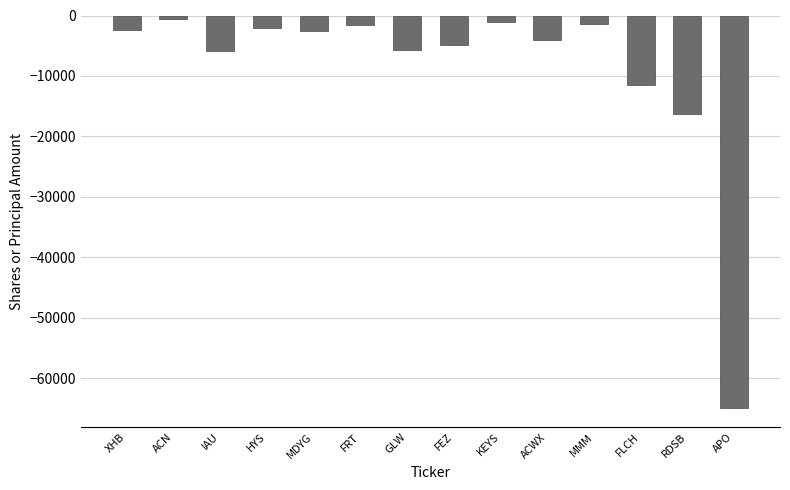

What position from the right is XHB?

14